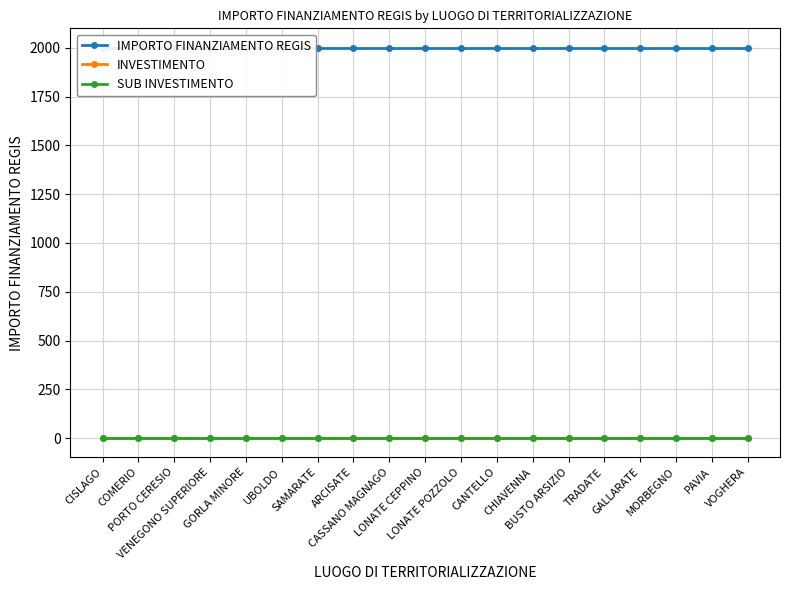

Between ARCISATE and CANTELLO, which series saw the biggest shift?

IMPORTO FINANZIAMENTO REGIS